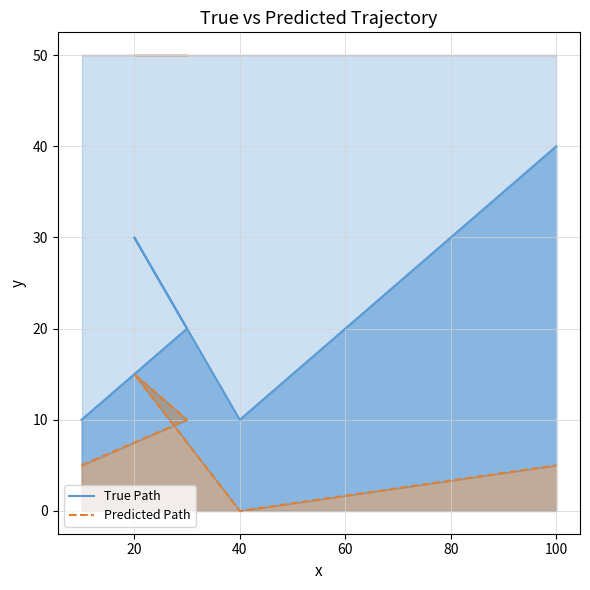

True or false: True Path and Predicted Path cross at least once.

False